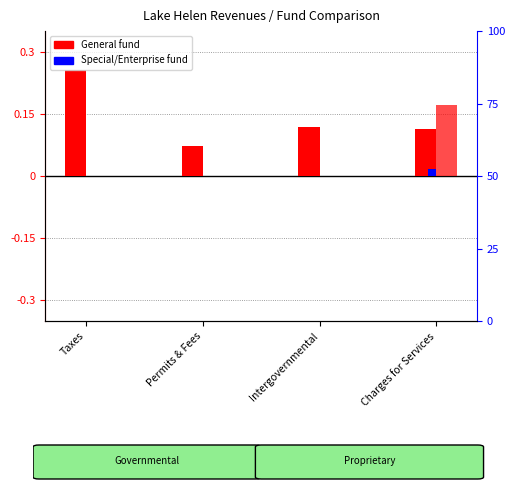

The General series shows 0.1 at Permits & Fees. True or false?

False